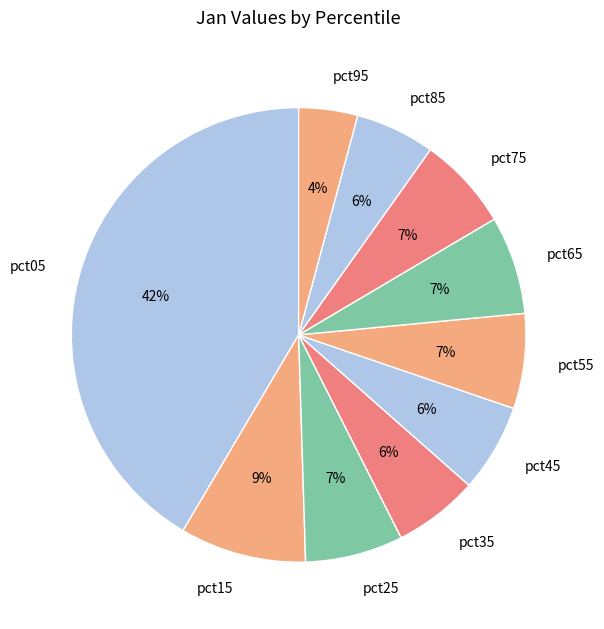

What percentage is the pct85 slice, to the nearest percent?

6%